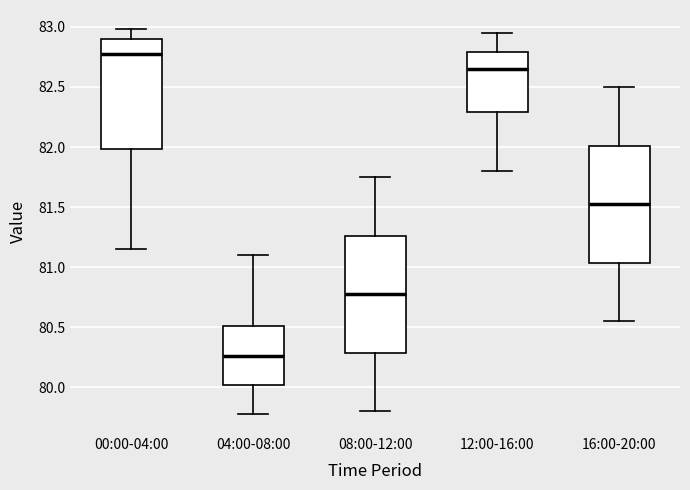

Which box's median line is the lowest?

04:00-08:00